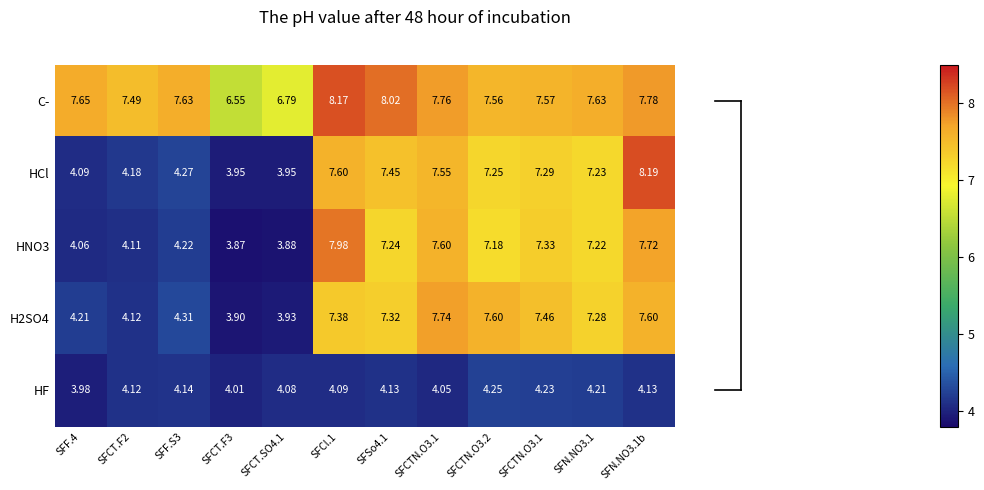

Count the number of categories in the chart.

12